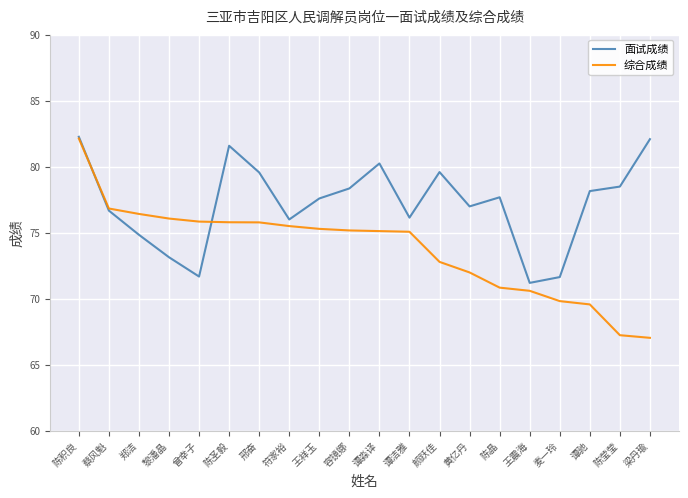

What is the difference between the 面试成绩 values at 蔡风魁 and 王祥玉?

0.9